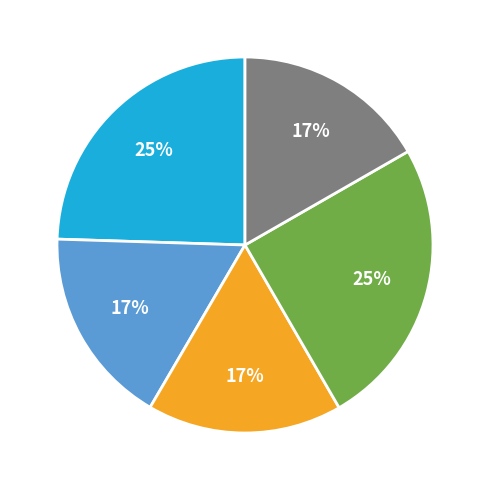

To the nearest percent, what is the average slice percentage?

20%